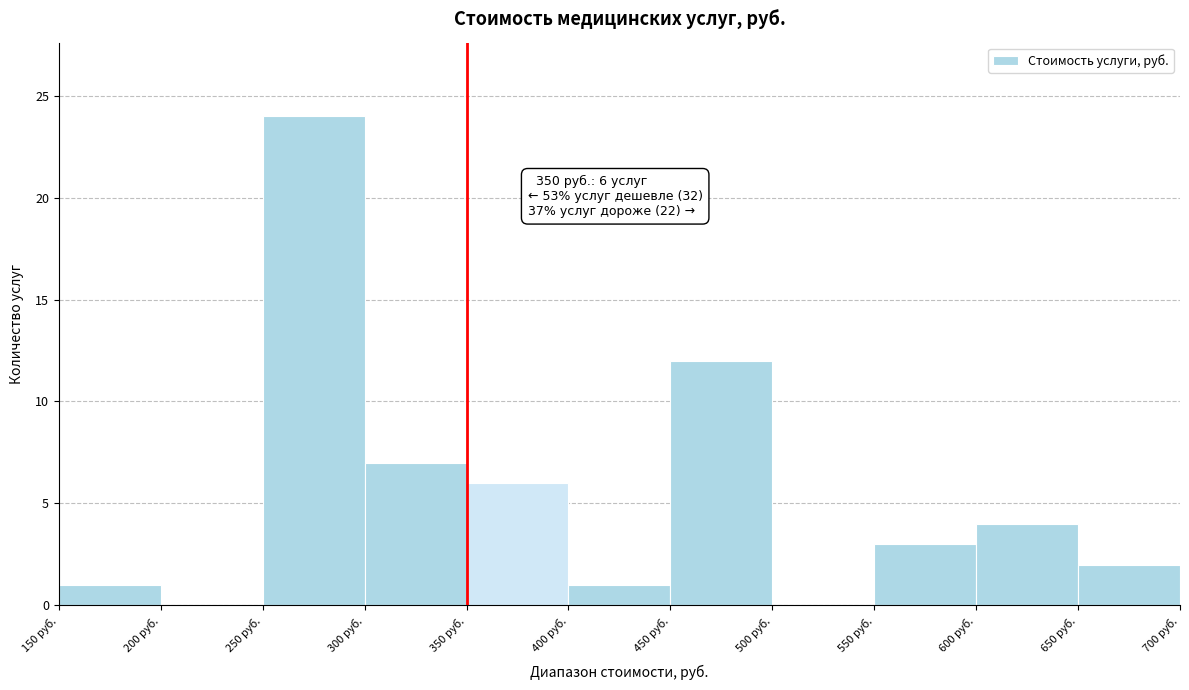

Which range on the x-axis has the tallest bar?

250 to 300